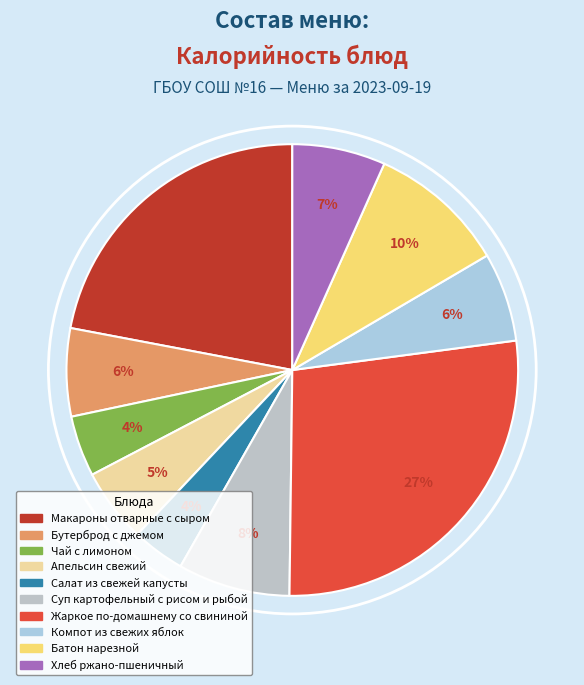

How many slices are in this pie chart?

10